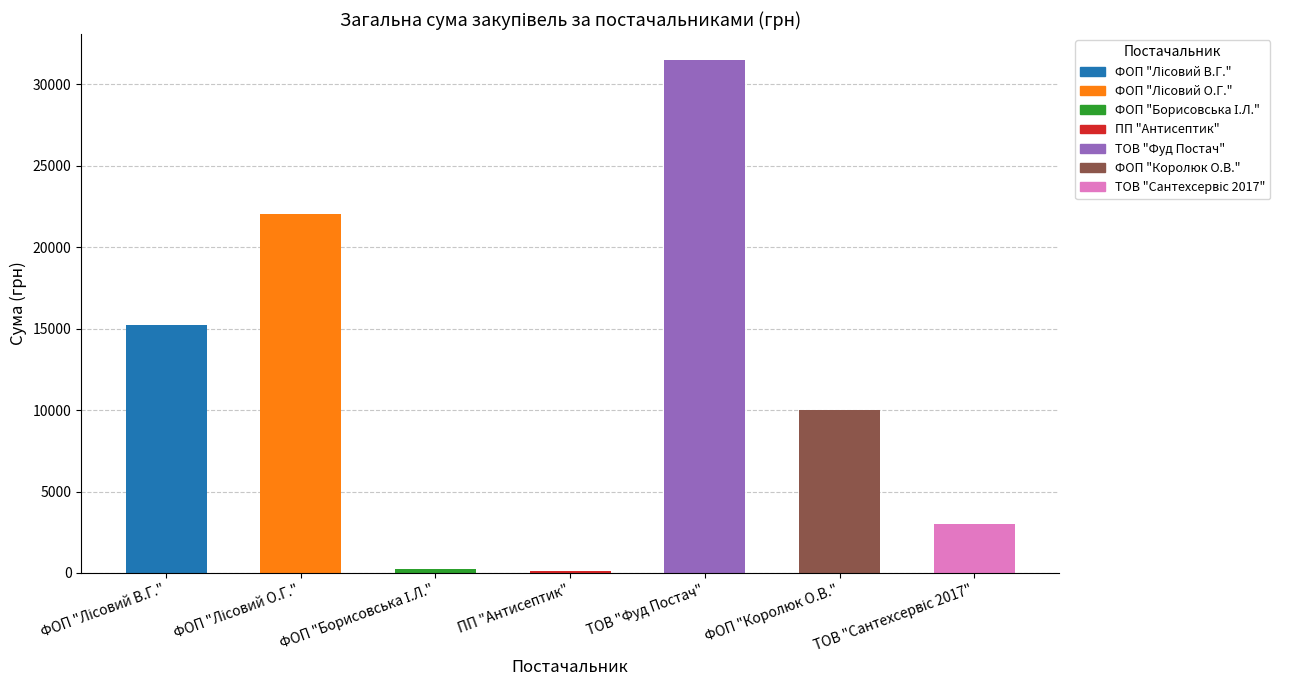

What is the average value?

11727.2